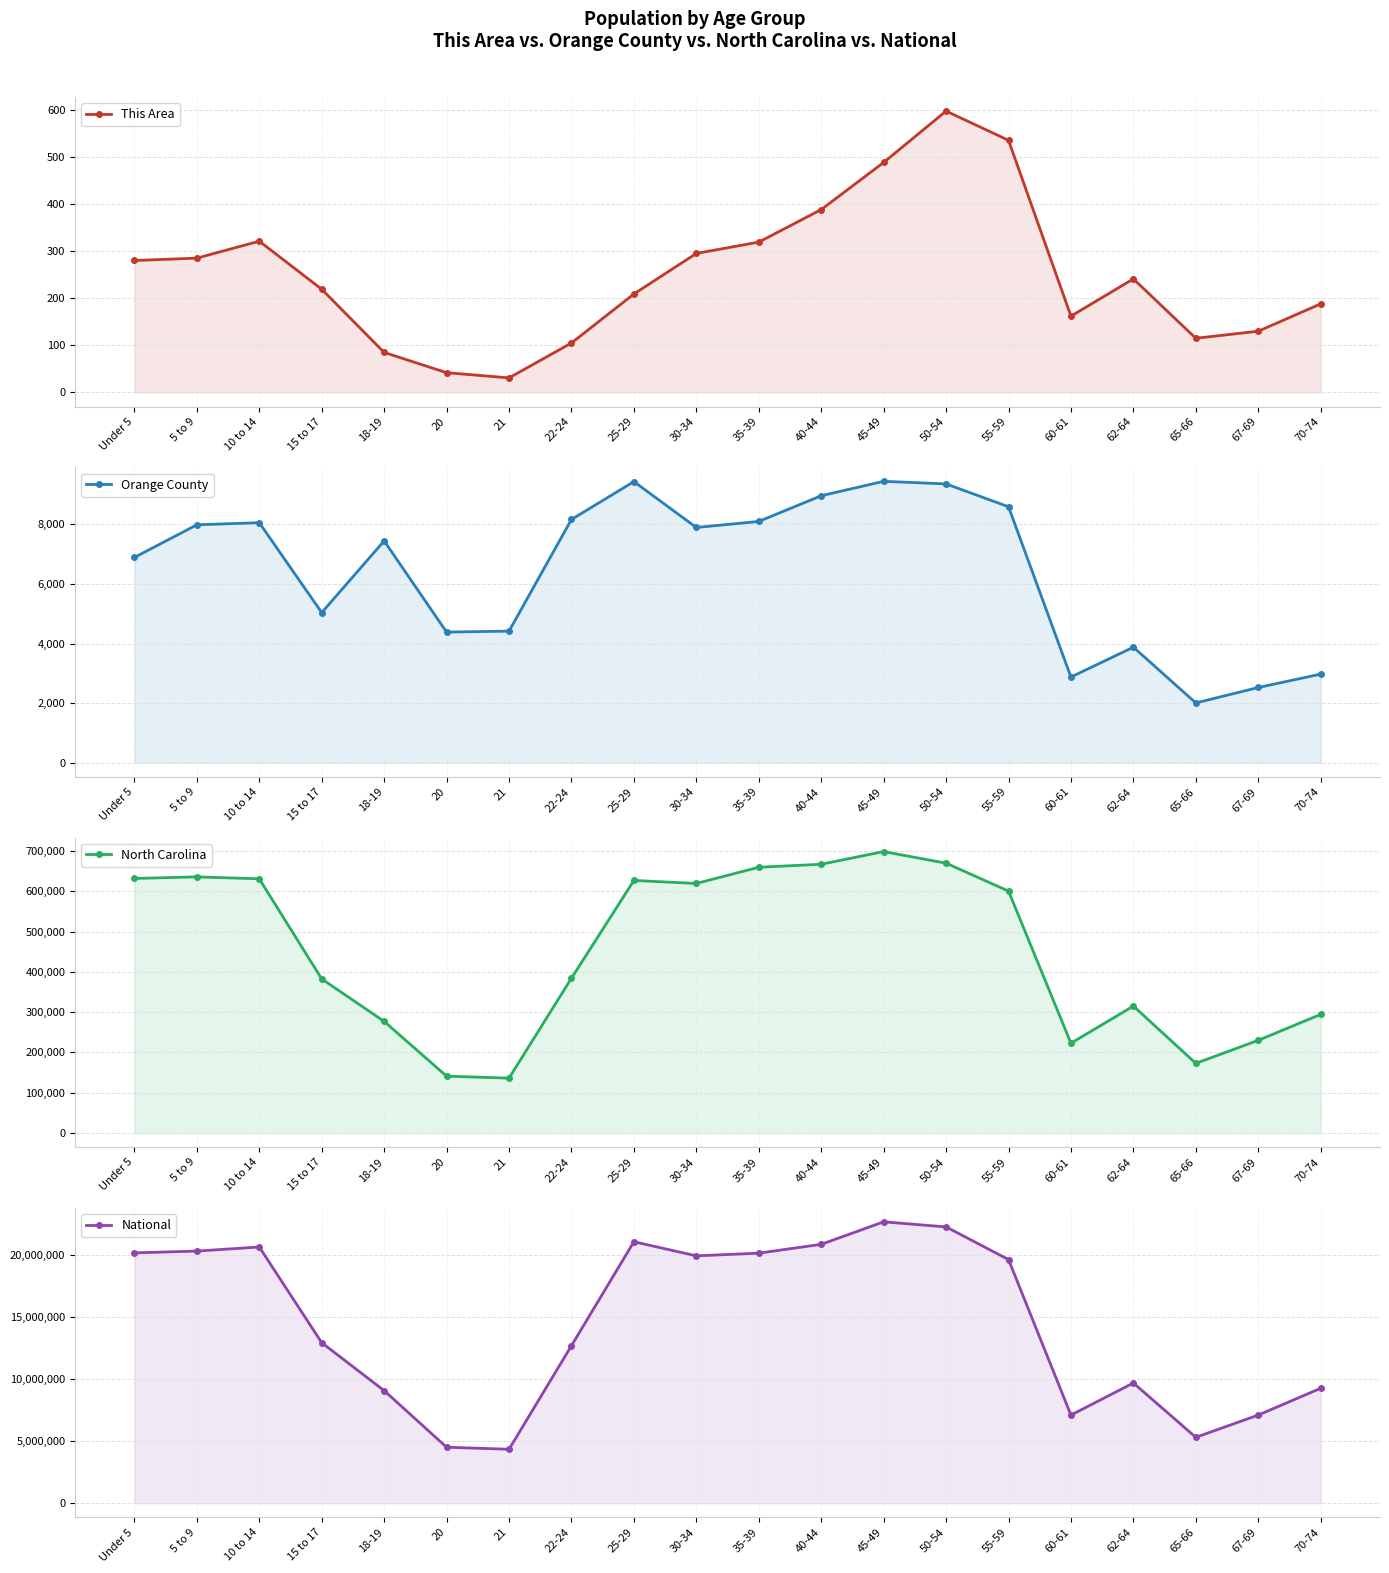

What is the maximum value shown in the chart?

22708591